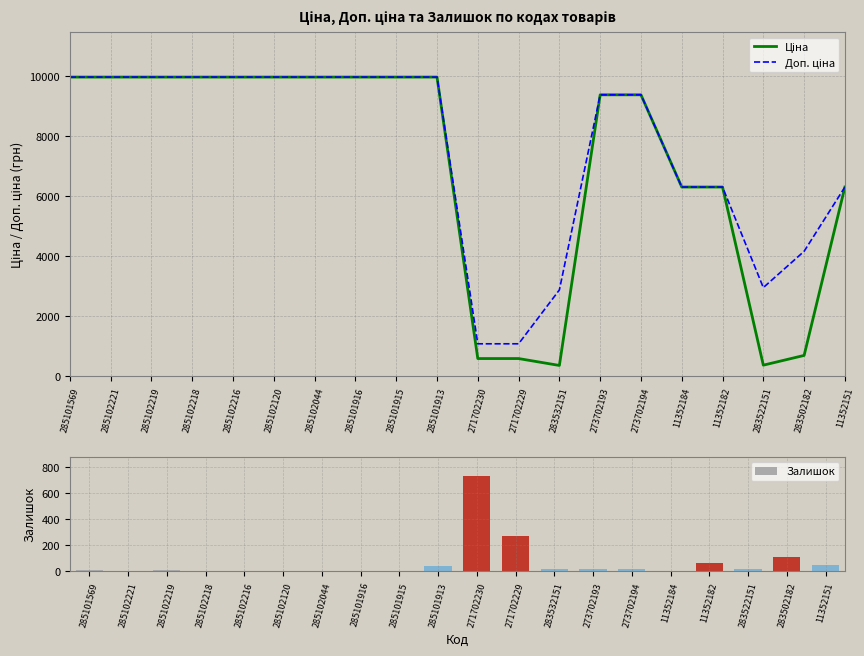

How many values in the Ціна series are below 9974?

10